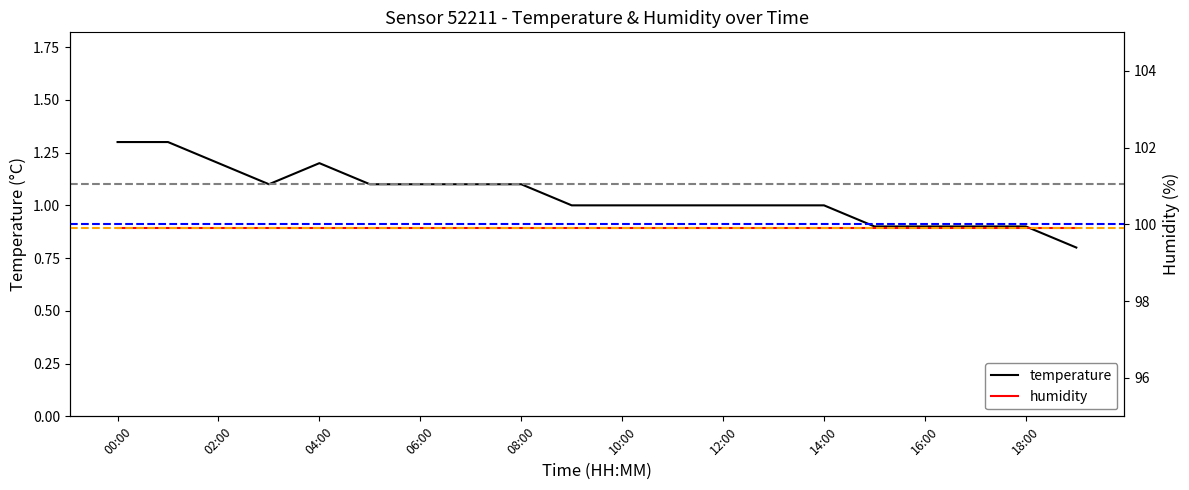

True or false: humidity and temperature intersect in this chart.

False